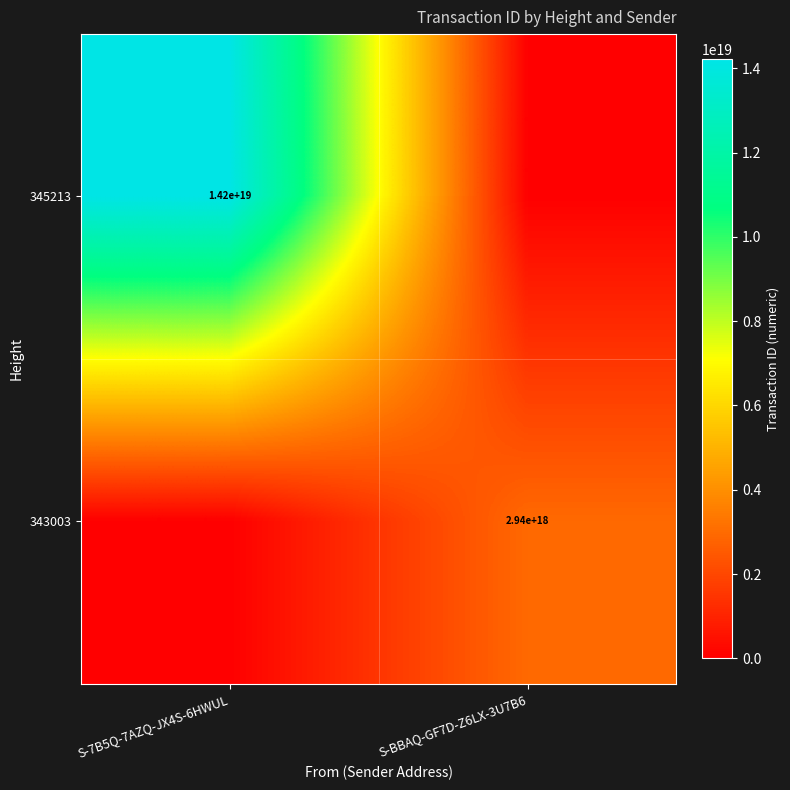

The 345213 series shows 14200000000000000000 at S-7B5Q-7AZQ-JX4S-6HWUL. True or false?

True